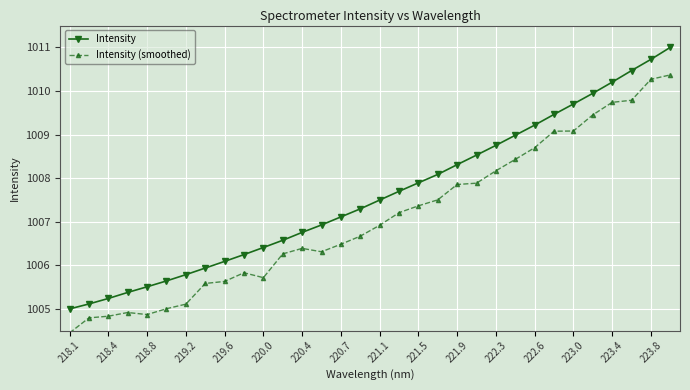

True or false: Intensity and Intensity (smoothed) intersect in this chart.

False